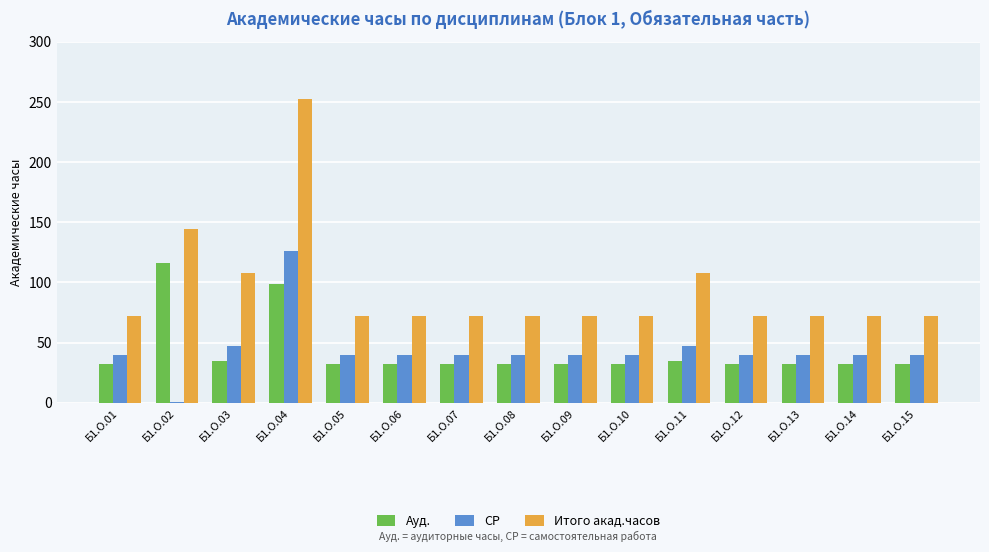

Which series changed the most between Б1.О.11 and Б1.О.14?

Итого акад.часов